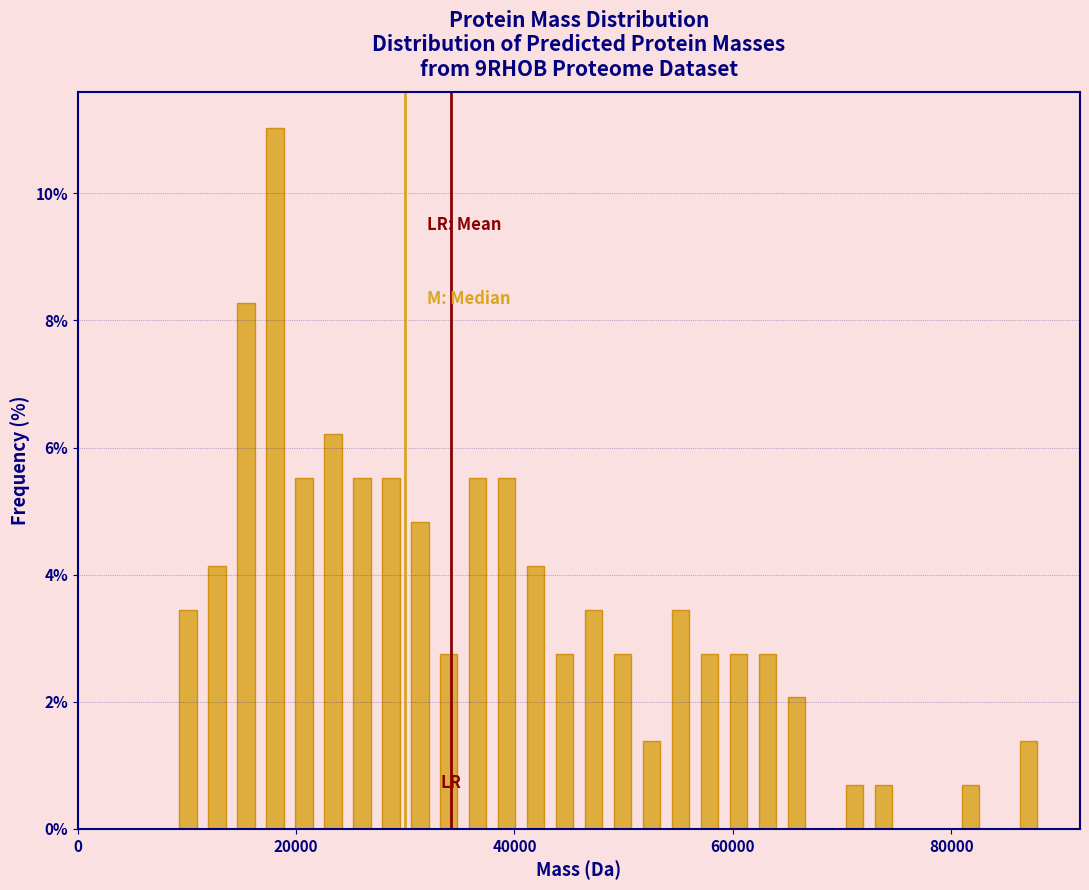

Read against the x-axis, roughly where is the centre of the tallest bar?

18000